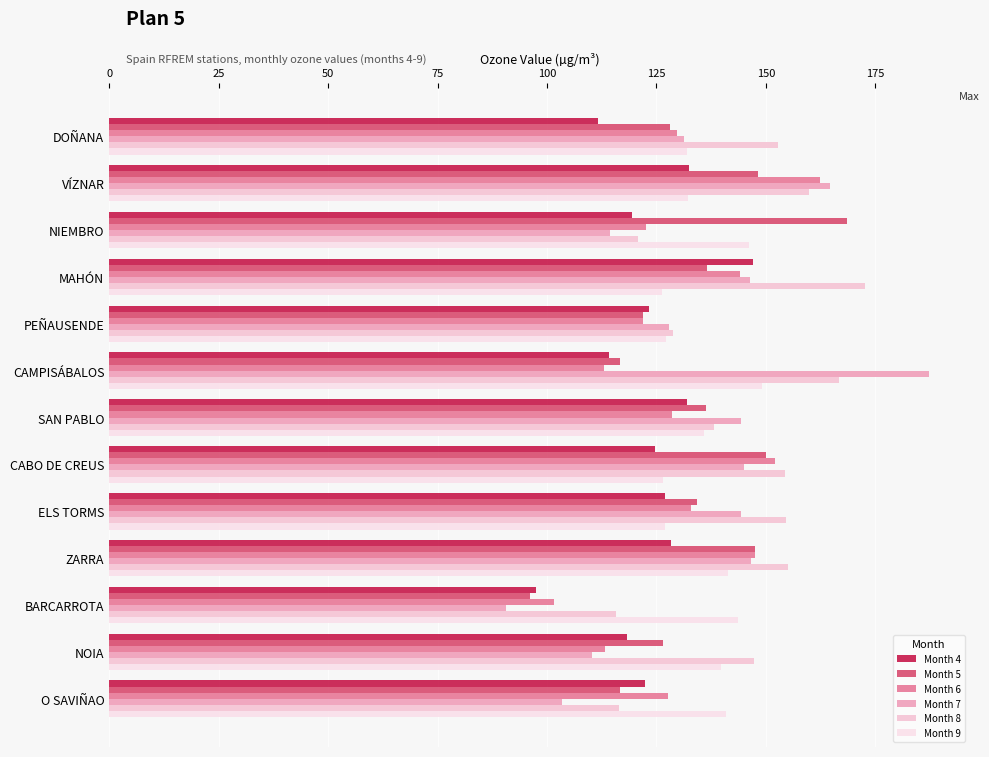

How many categories are shown in the chart?

13